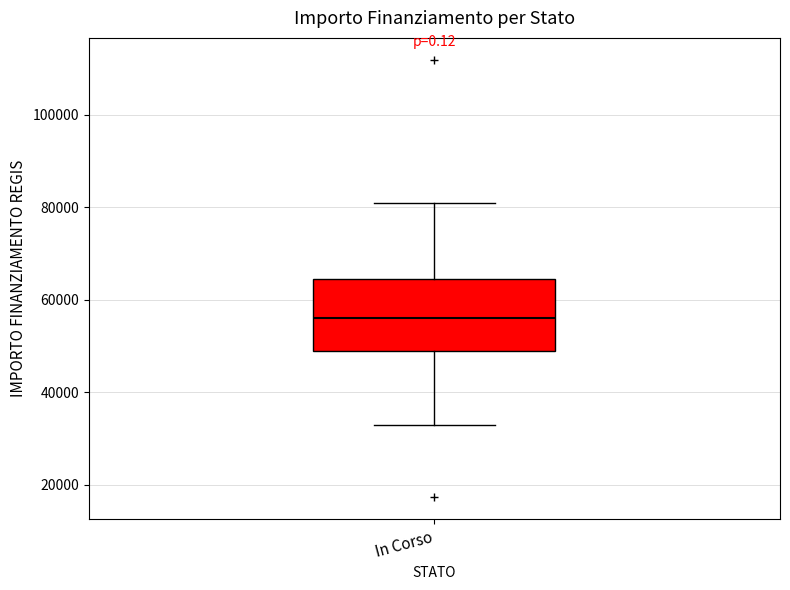

Read this box plot against the y-axis: the position of the median line, the range covered by the box, and the ends of both whiskers. The values are not printed on the chart, so give them approximately, as read against the axis.

median 56000, box 50000 to 64000, whiskers 32000 to 80000